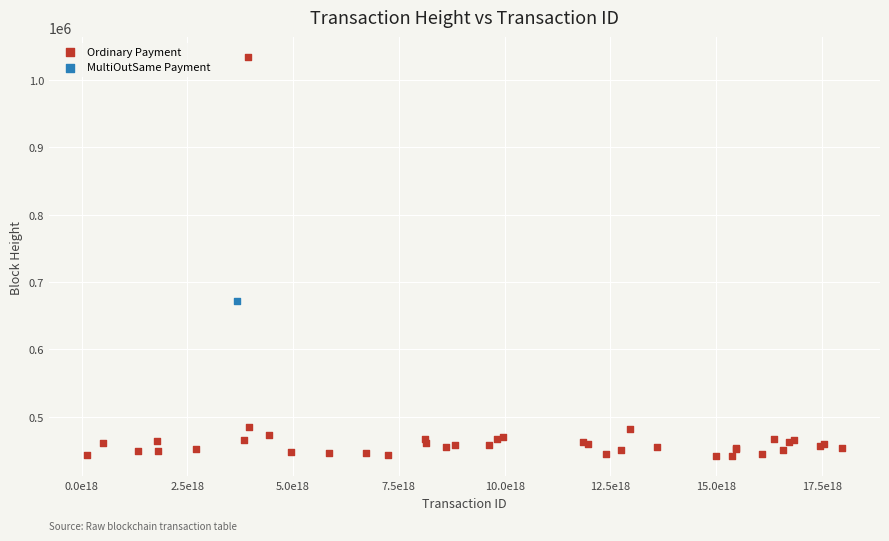

What are all the series names shown in the legend?

Ordinary Payment, MultiOutSame Payment